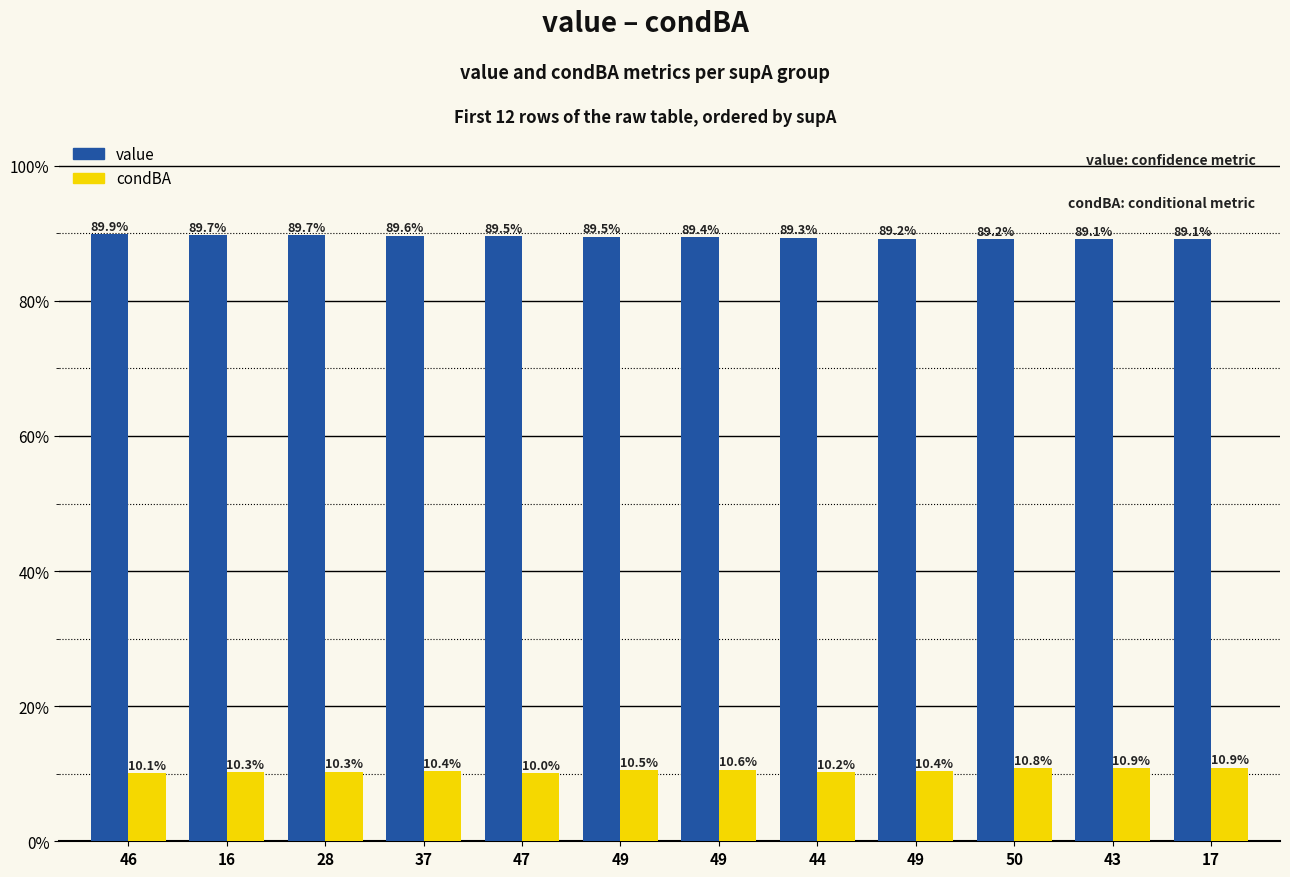

How many value values are between 0 and 1?

12